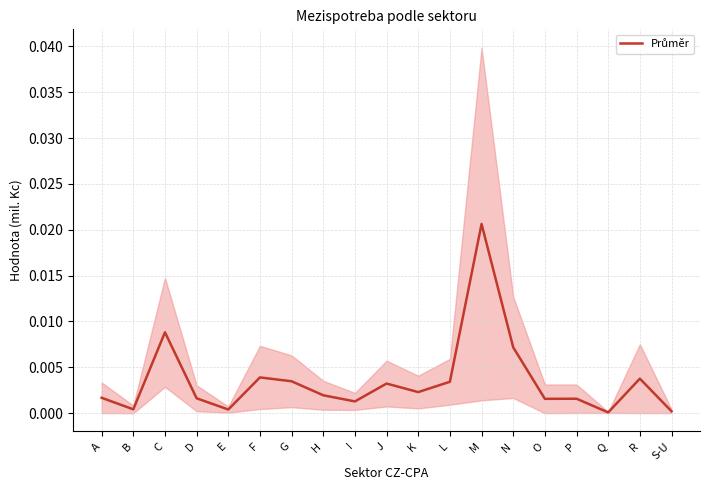

List the labels in order of value, largest first.

M, C, N, F, R, G, L, J, K, H, A, D, P, O, I, B, E, S-U, Q